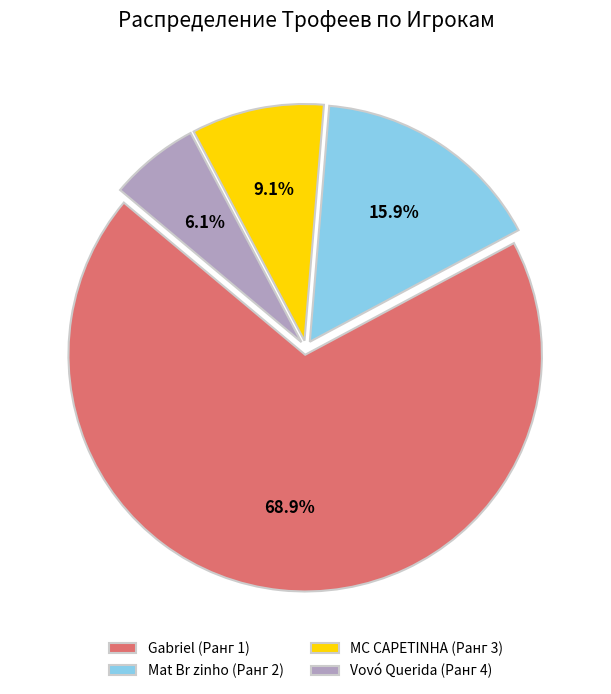

How many segments does this pie chart have?

4